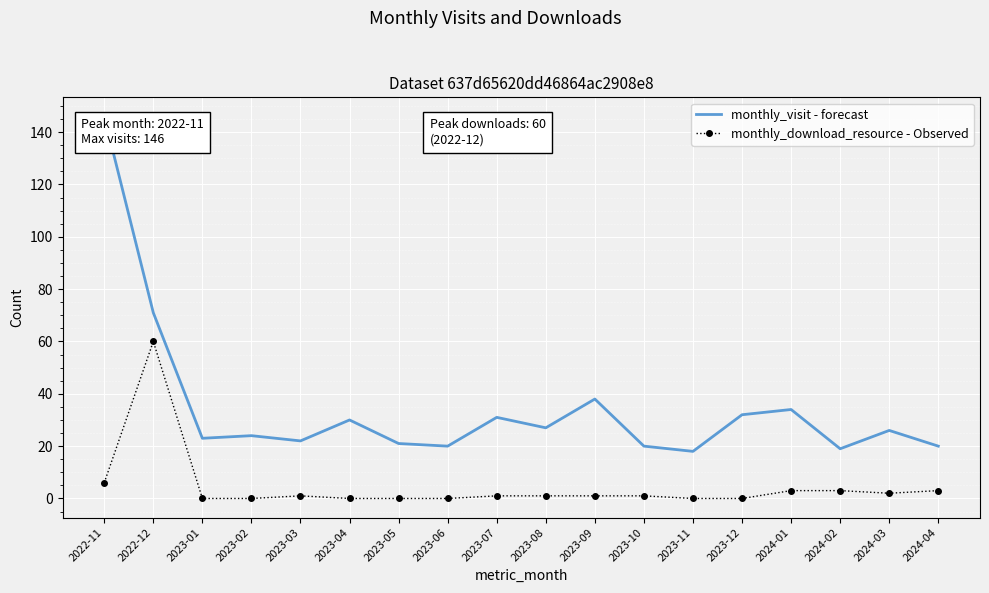

At which label does monthly_visit - forecast first exceed 26?

2022-11